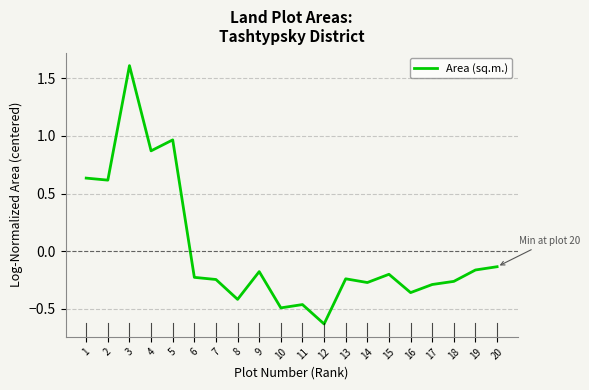

What is the difference between the values at 16 and 4?

1.2